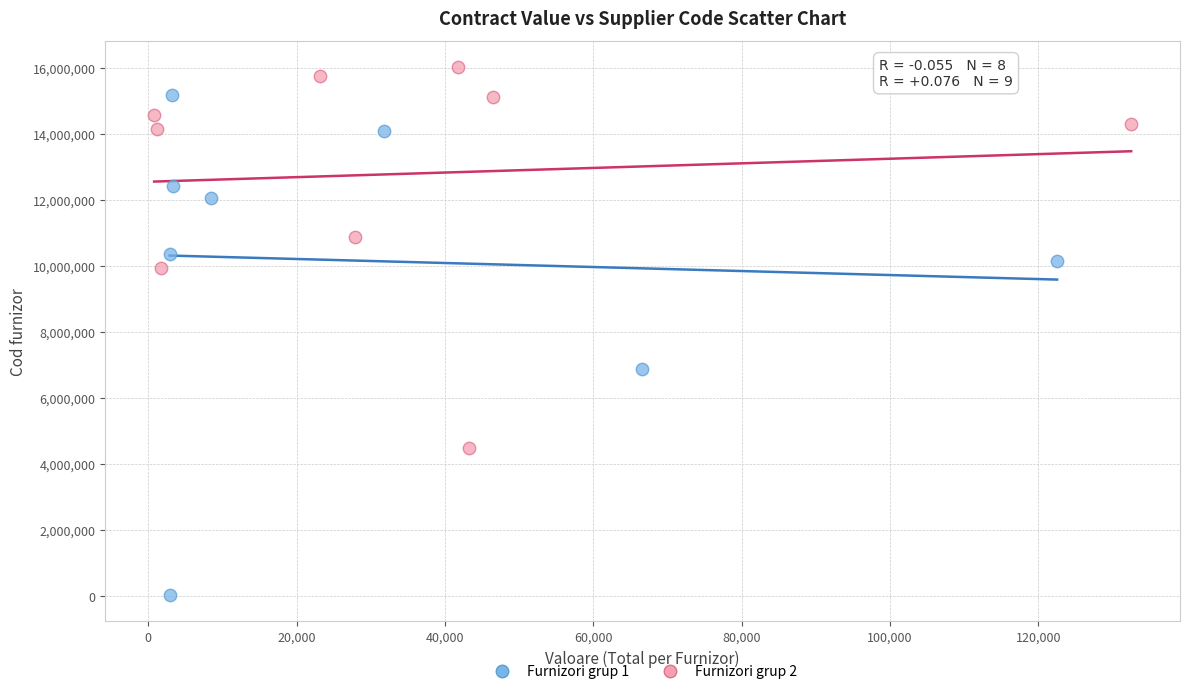

What are all the series names shown in the legend?

Furnizori grup 1, Furnizori grup 2